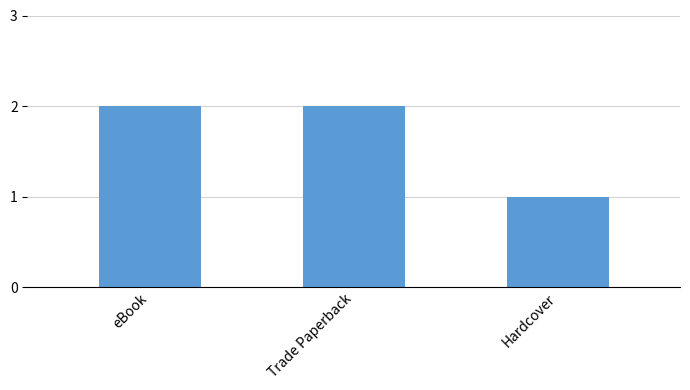

What is the change in value from Trade Paperback to Hardcover?

-1